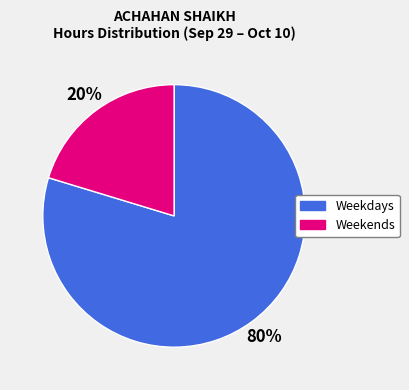

To the nearest percent, what portion does Weekdays represent?

80%